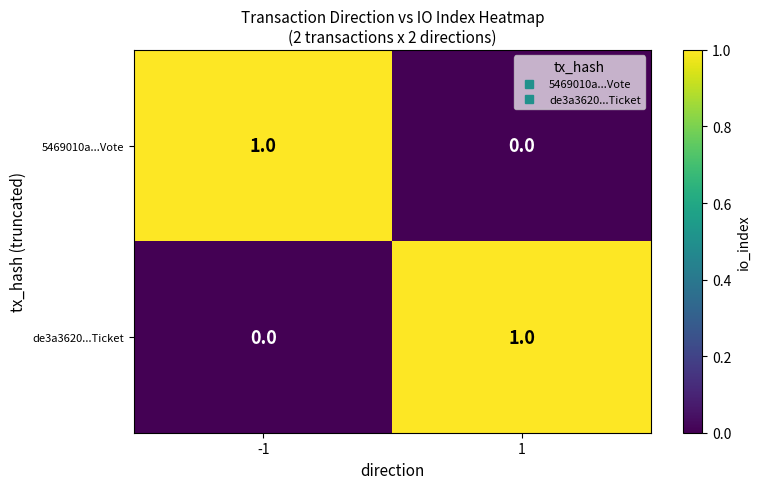

Reading left to right, transcribe all the data shown in this chart.

5469010a...Vote: -1=1	1=0
de3a3620...Ticket: -1=0	1=1